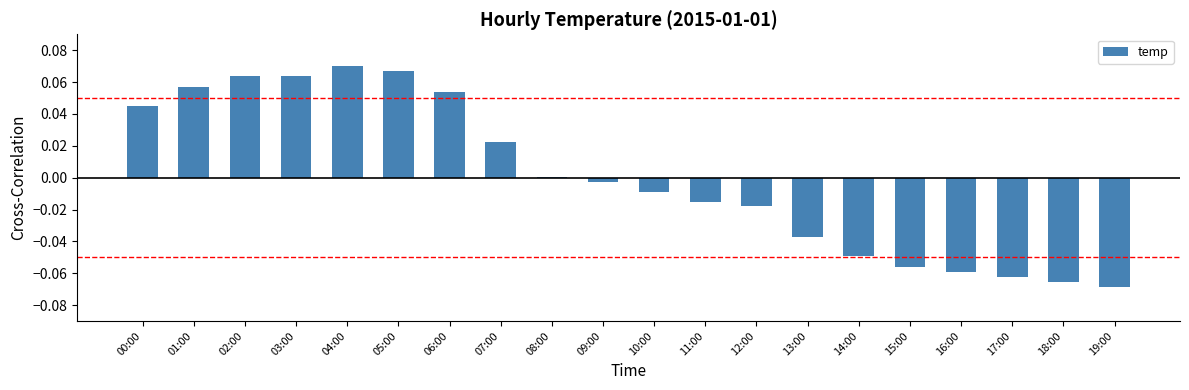

True or false: the data shows -0.0 at 17:00.

False